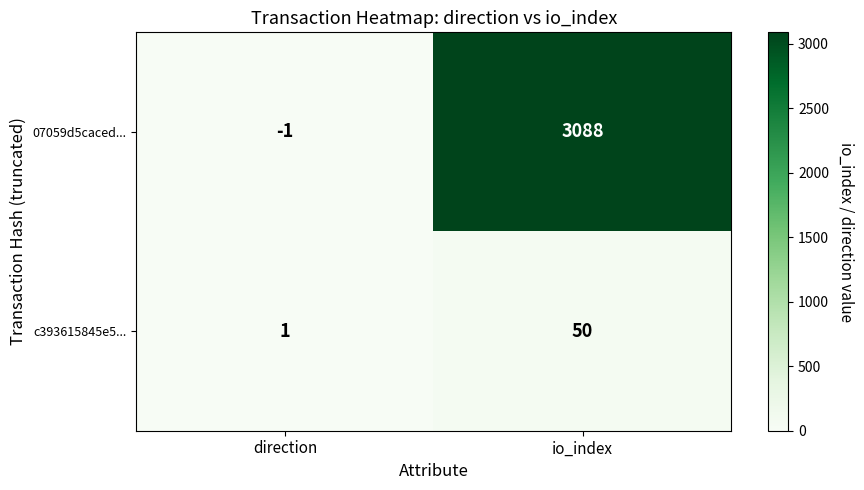

What is the spread (max minus min) of values at io_index?

3038